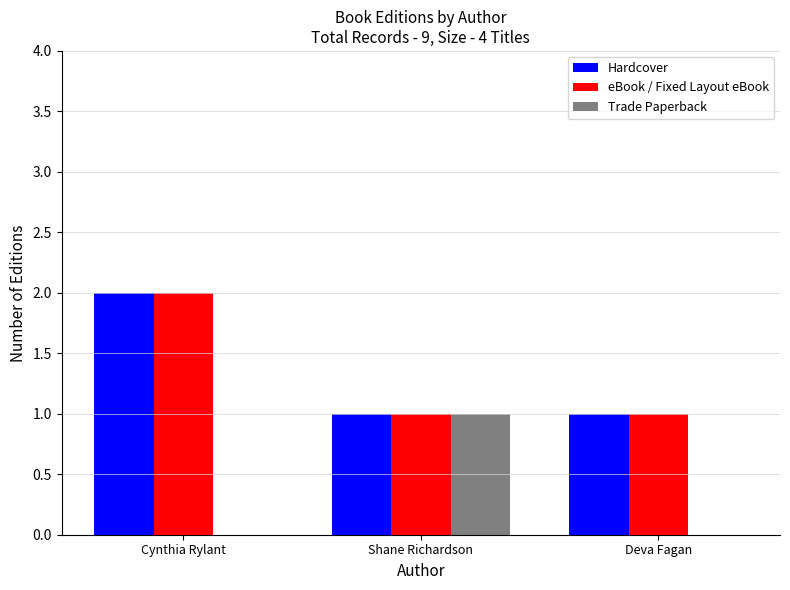

Which category has the highest value in the eBook / Fixed Layout eBook series?

Cynthia Rylant